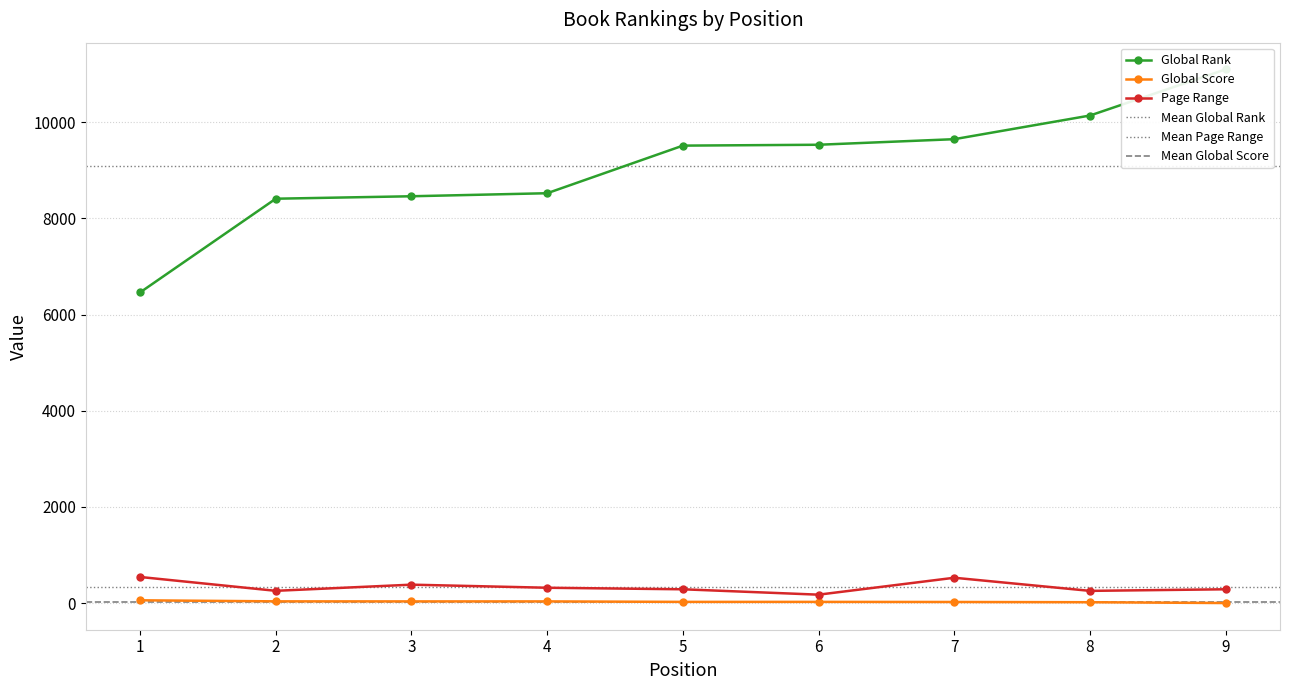

At which label is Global Rank closest to 8780?

4